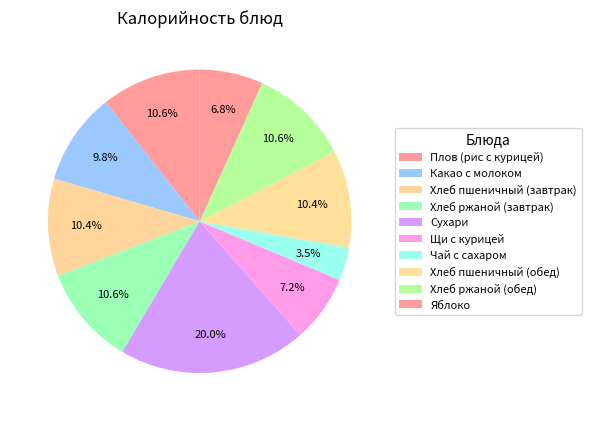

To the nearest percent, what is the combined percentage of Чай с сахаром and Хлеб ржаной (завтрак)?

14%